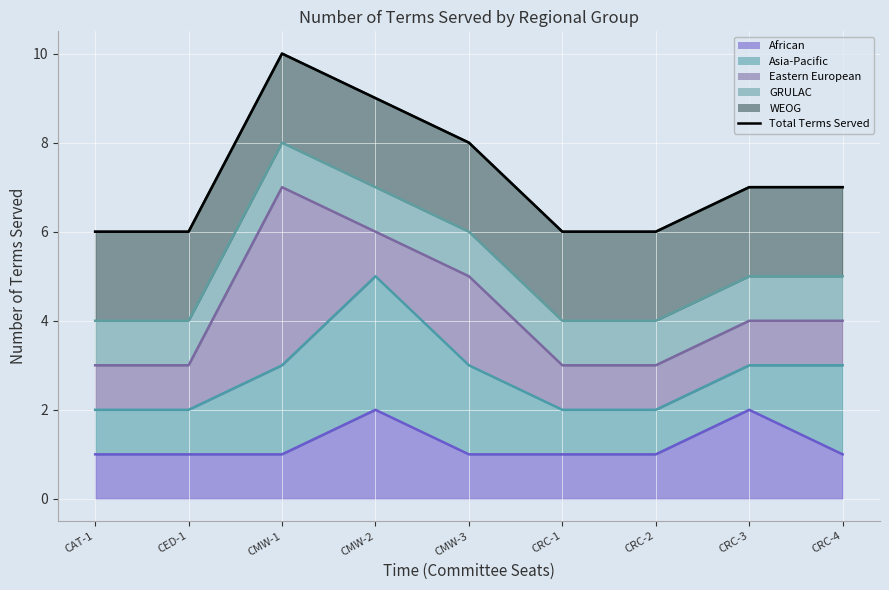

What is the approximate value at CAT-1?

6